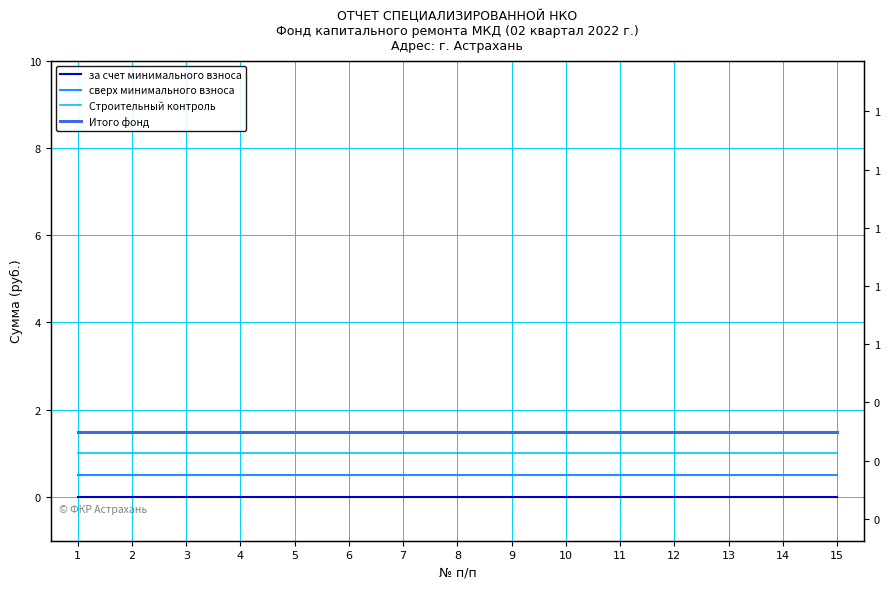

Reading right to left, what are all the values shown in this chart?

за счет минимального взноса: 0.0	0.0	0.0	0.0	0.0	0.0	0.0	0.0	0.0	0.0	0.0	0.0	0.0	0.0	0.0
сверх минимального взноса: 0.5	0.5	0.5	0.5	0.5	0.5	0.5	0.5	0.5	0.5	0.5	0.5	0.5	0.5	0.5
Строительный контроль: 1.0	1.0	1.0	1.0	1.0	1.0	1.0	1.0	1.0	1.0	1.0	1.0	1.0	1.0	1.0
Итого фонд: 1.5	1.5	1.5	1.5	1.5	1.5	1.5	1.5	1.5	1.5	1.5	1.5	1.5	1.5	1.5